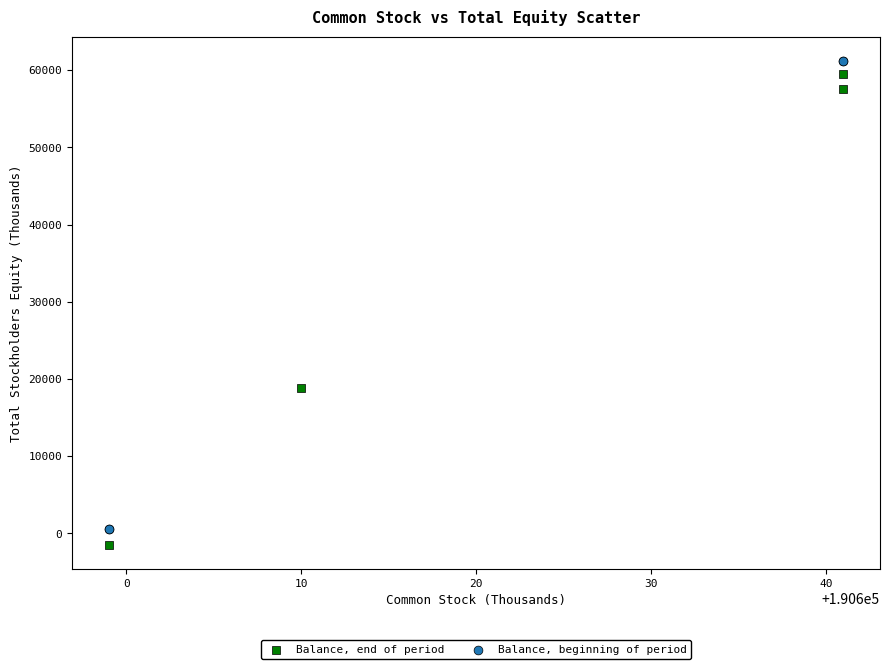

Which series reaches the minimum Y coordinate?

Balance, end of period